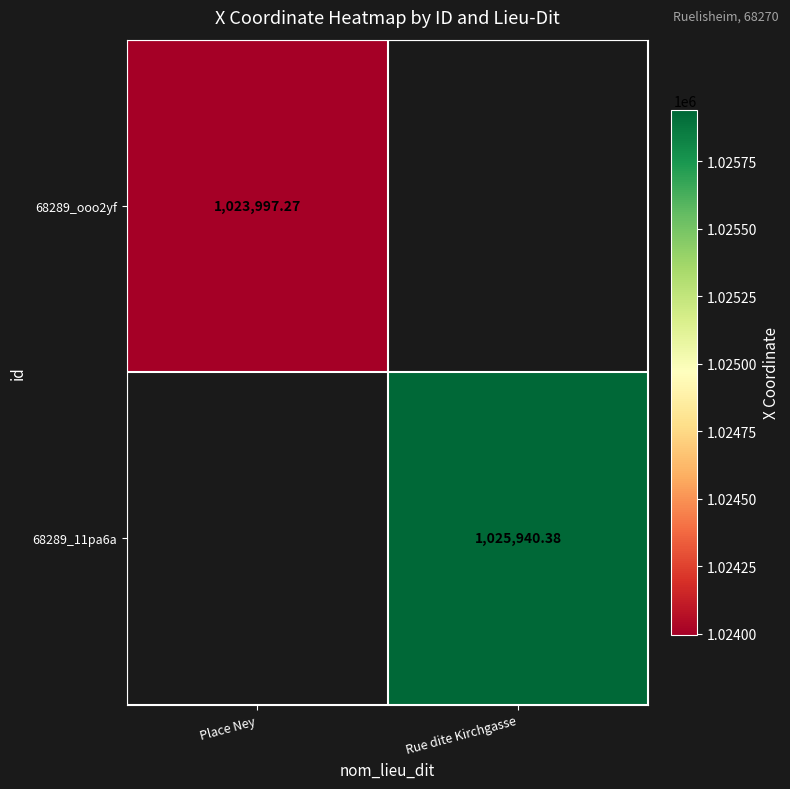

At how many categories does at least one series exceed 1025917?

1